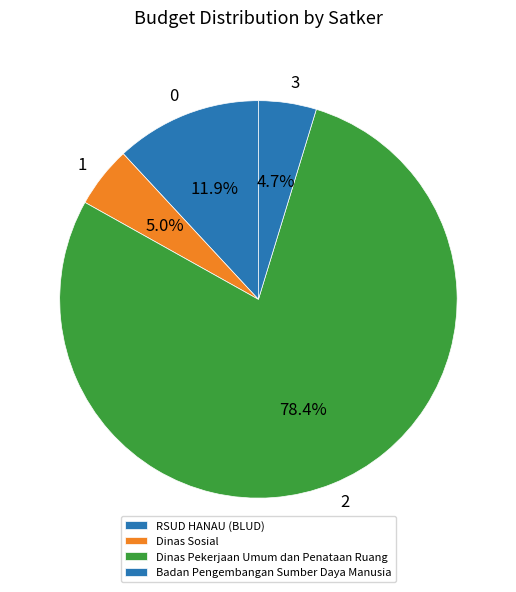

How many slices are in this pie chart?

4